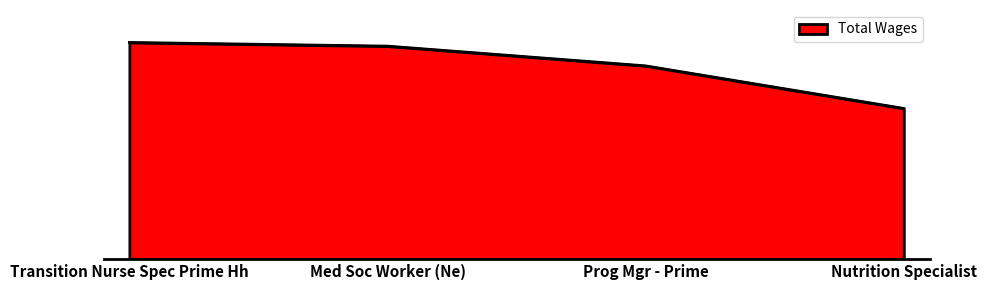

What position from the right is Med Soc Worker (Ne)?

3